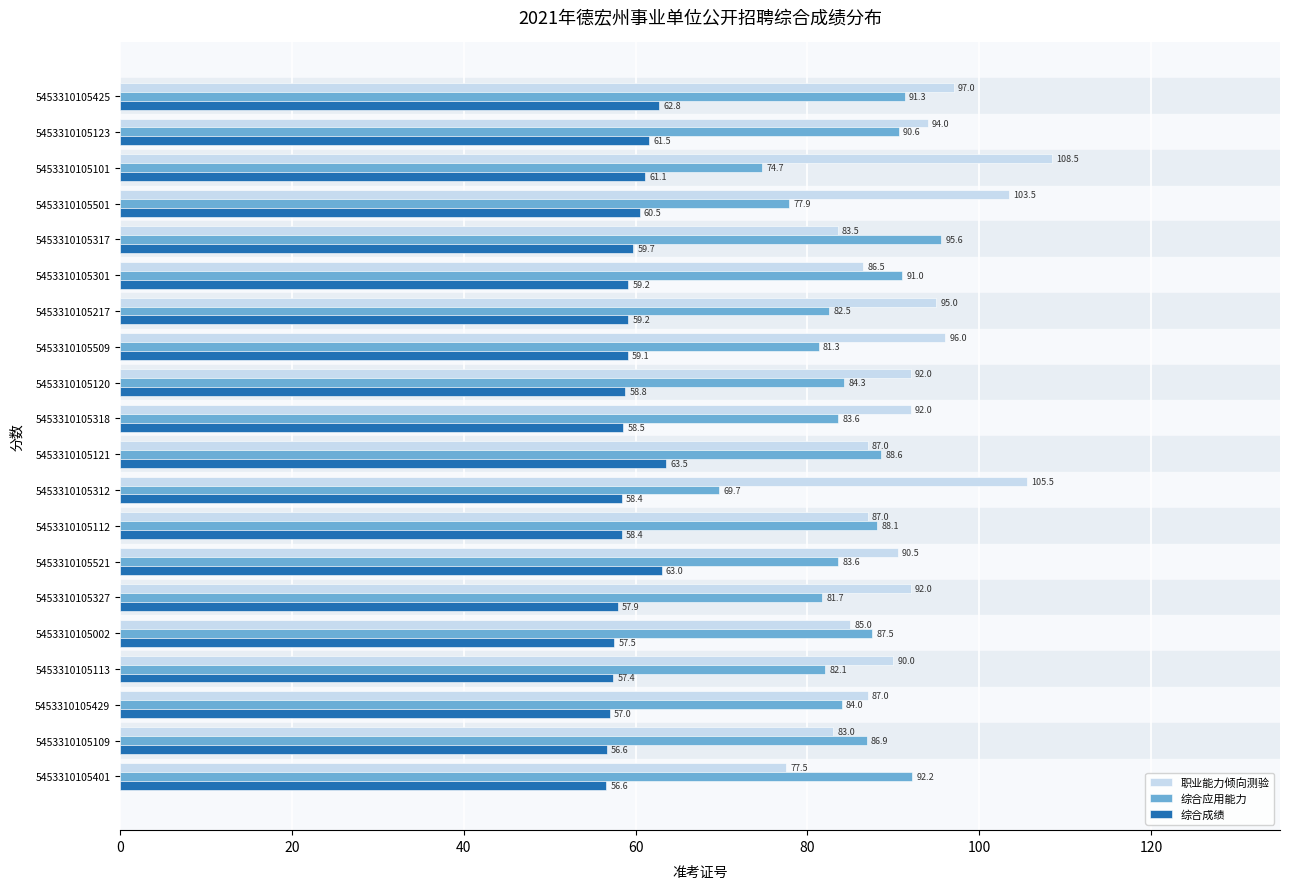

At which category is the sum across all series the highest?

5453310105425